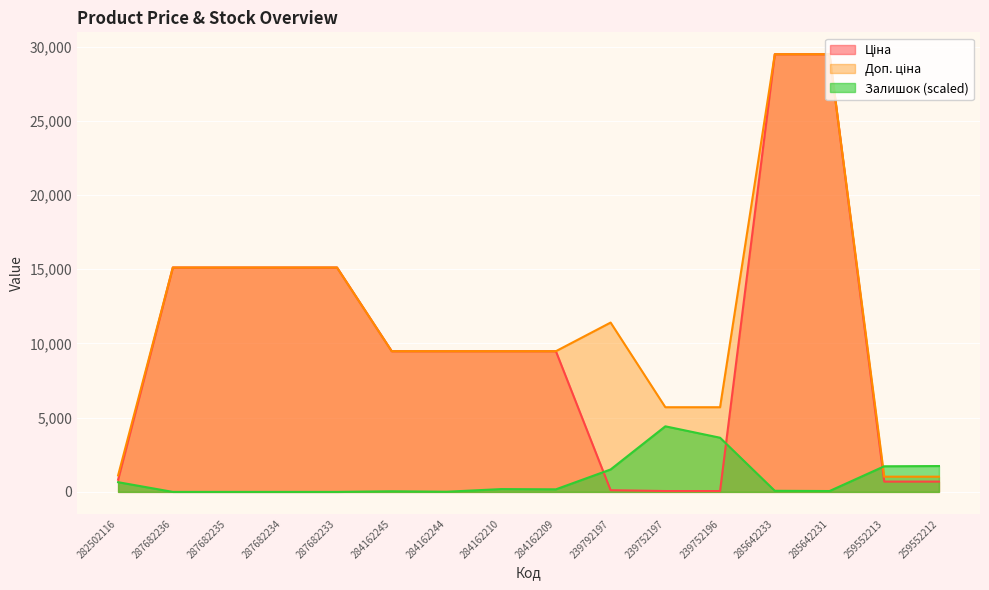

What is the greatest value displayed?

29491.5